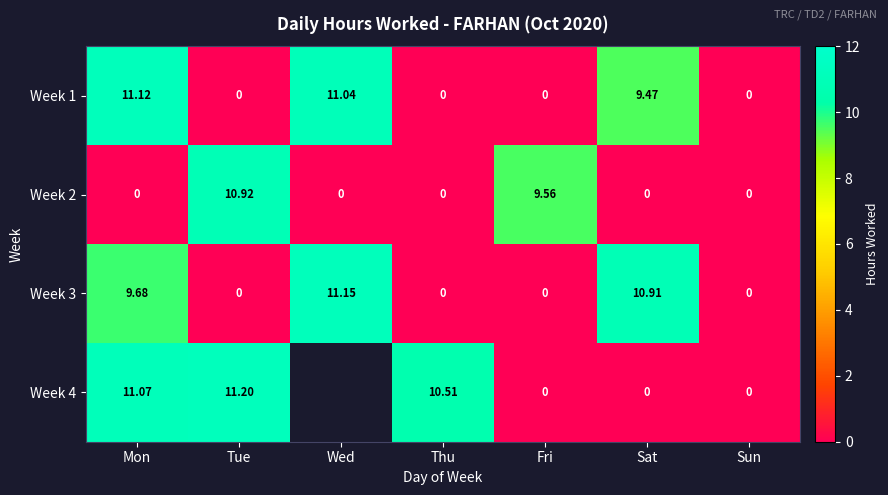

Is the value of Week 4 at Sat greater than the value of Week 3 at Sat?

No